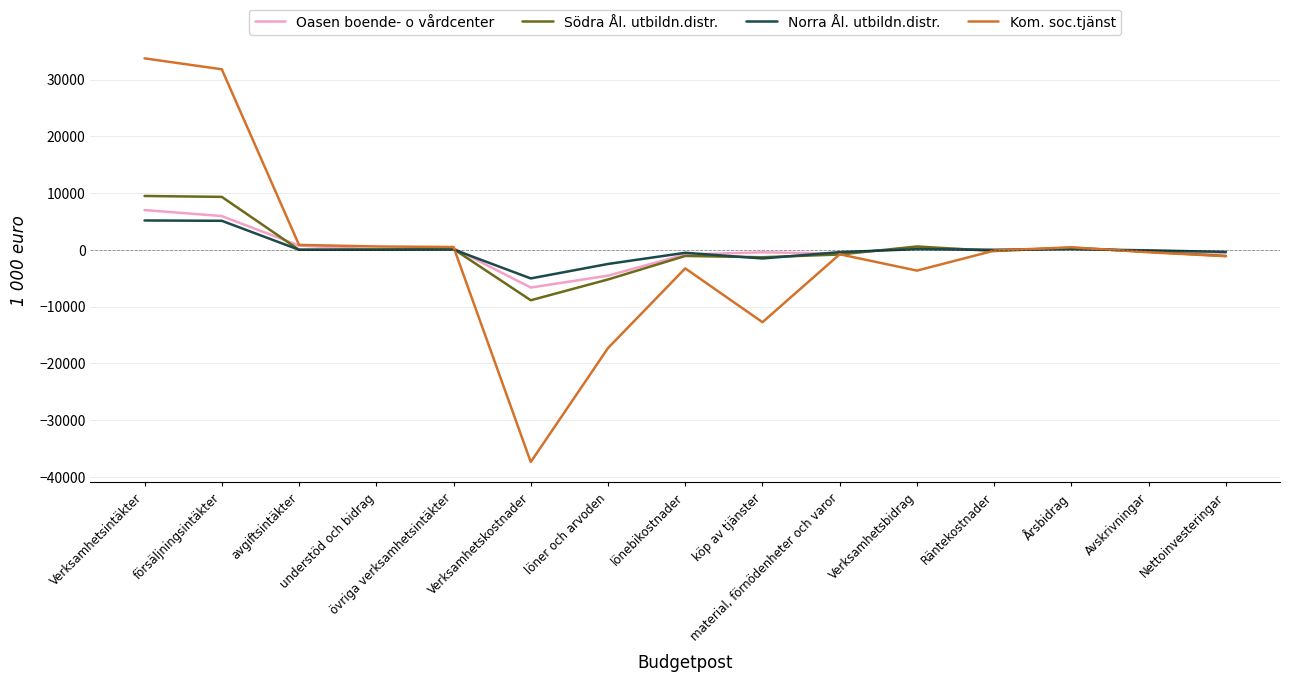

What is the highest value of the Norra Ål. utbildn.distr. series?

5161